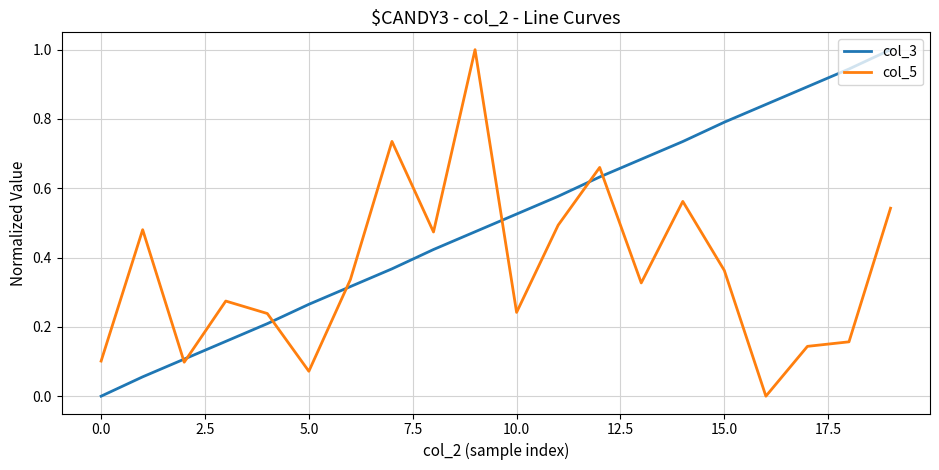

How many lines are shown in the chart?

2